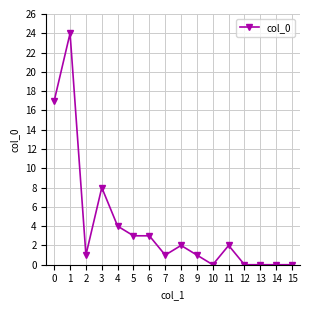

What is the sum of all values?

66